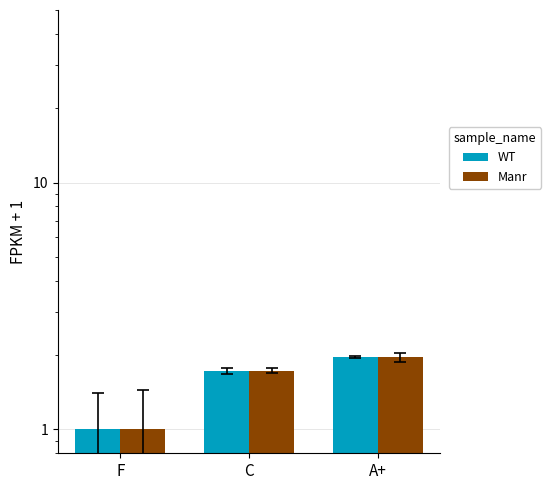

What is the difference between the maximum and minimum values in the Manr series?

1.0